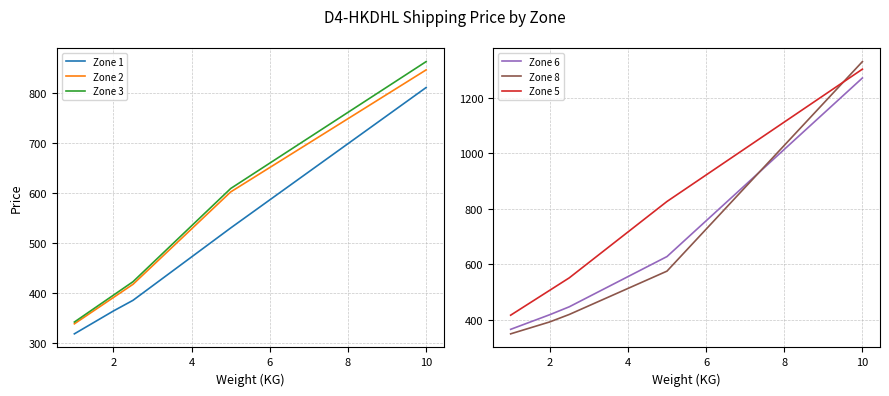

What is the value of the Zone 2 point at the 13th from the left?

528.7